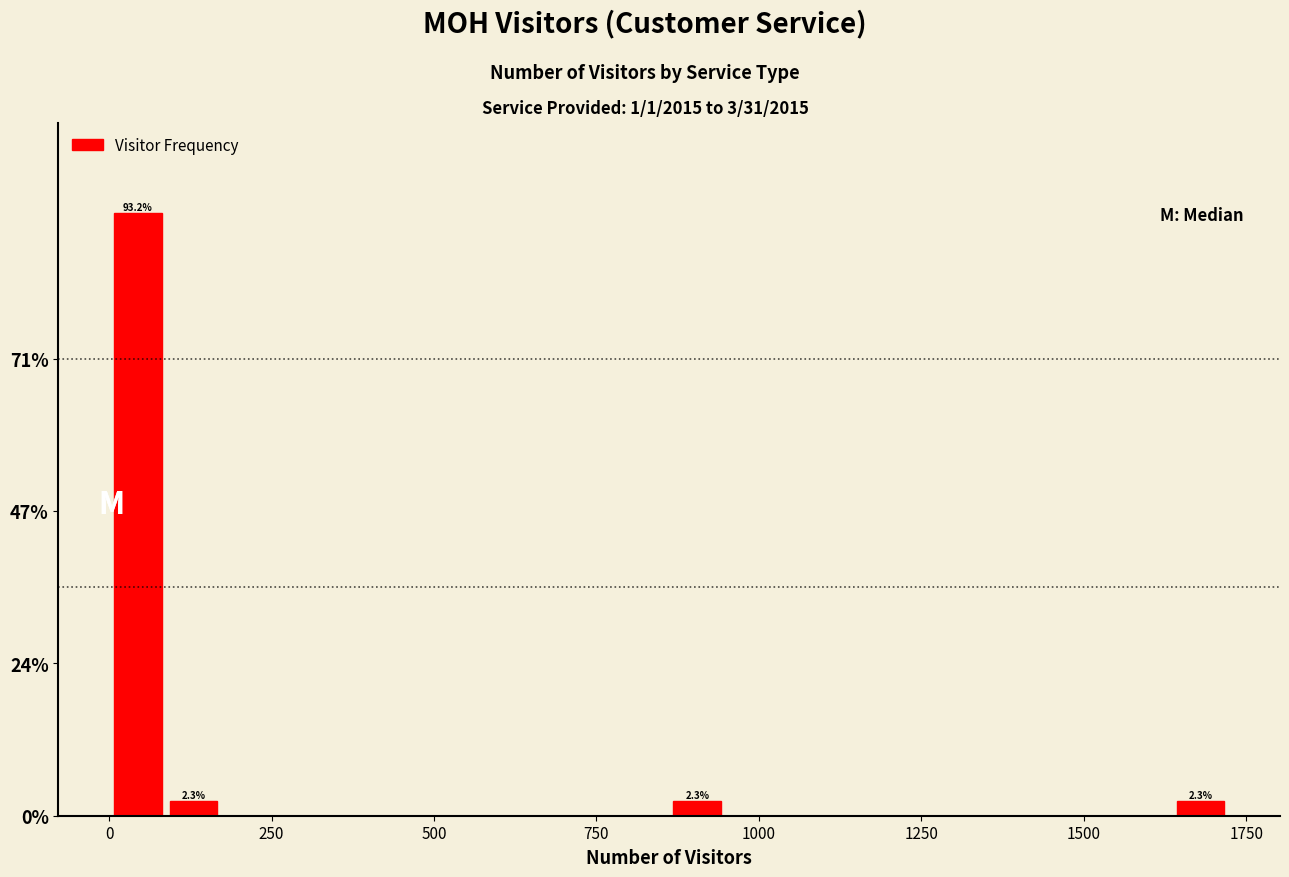

Around what value on the x-axis is the tallest bar? Give the approximate position of its centre, as read against the axis.

50